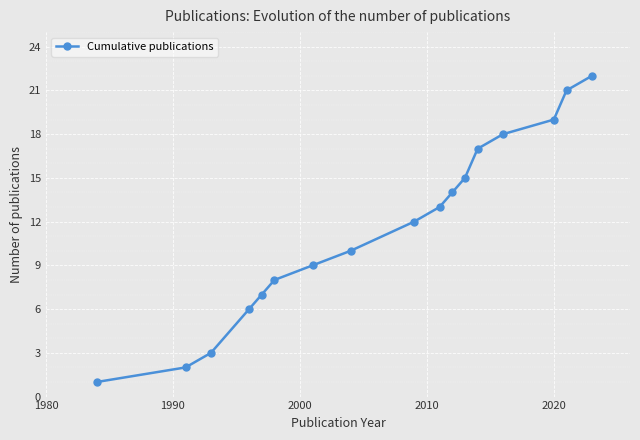

What is the difference between the maximum and minimum values?

21